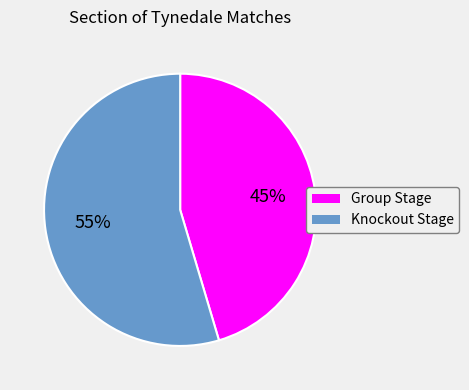

Combined, do Knockout Stage and Group Stage account for over 50%?

Yes